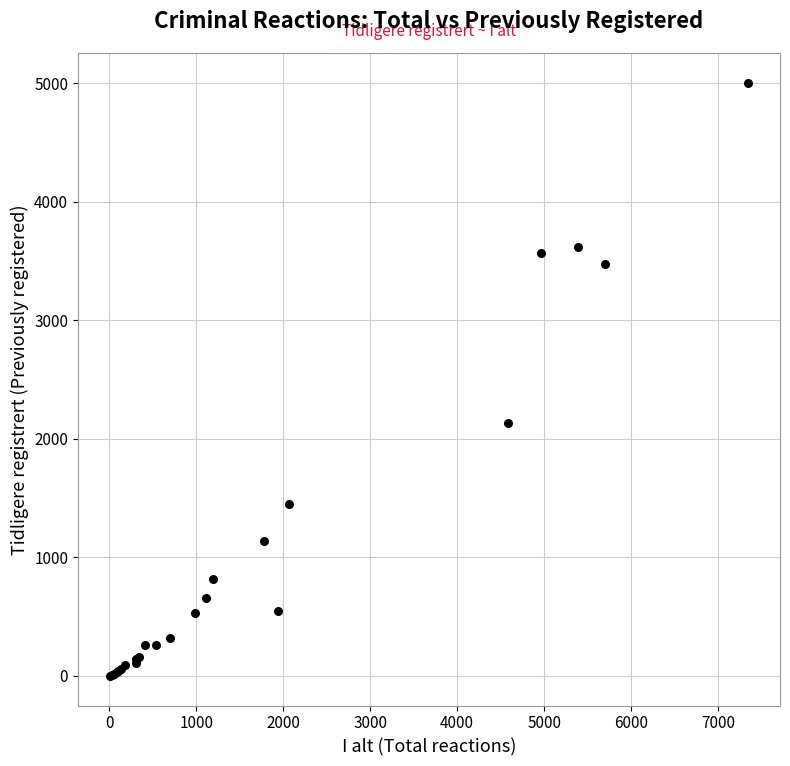

What Y value in the scatter plot is closest to 2502?

2132